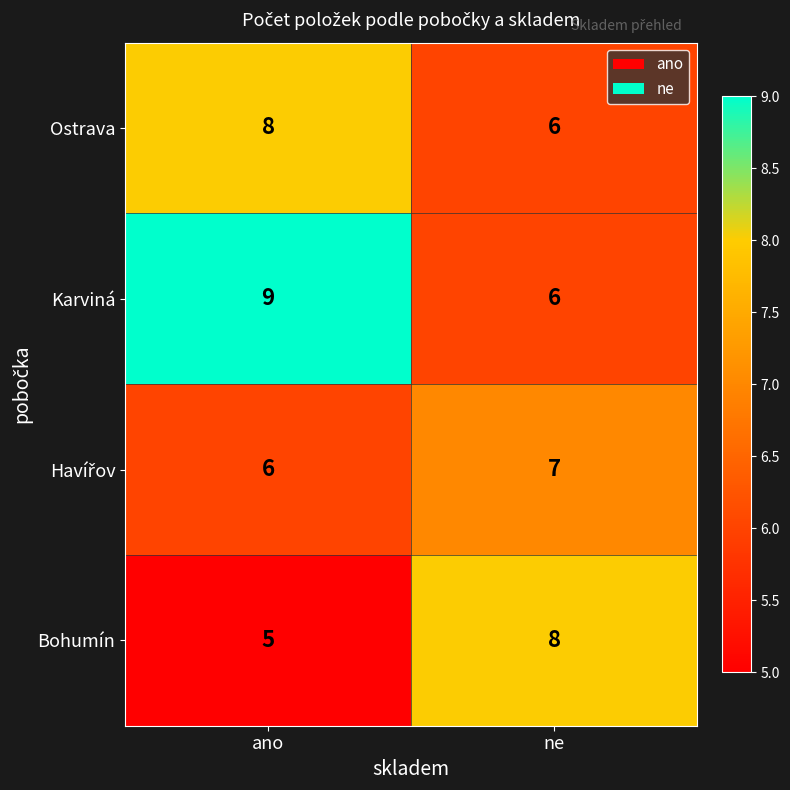

What is the approximate value of Ostrava at ne?

6